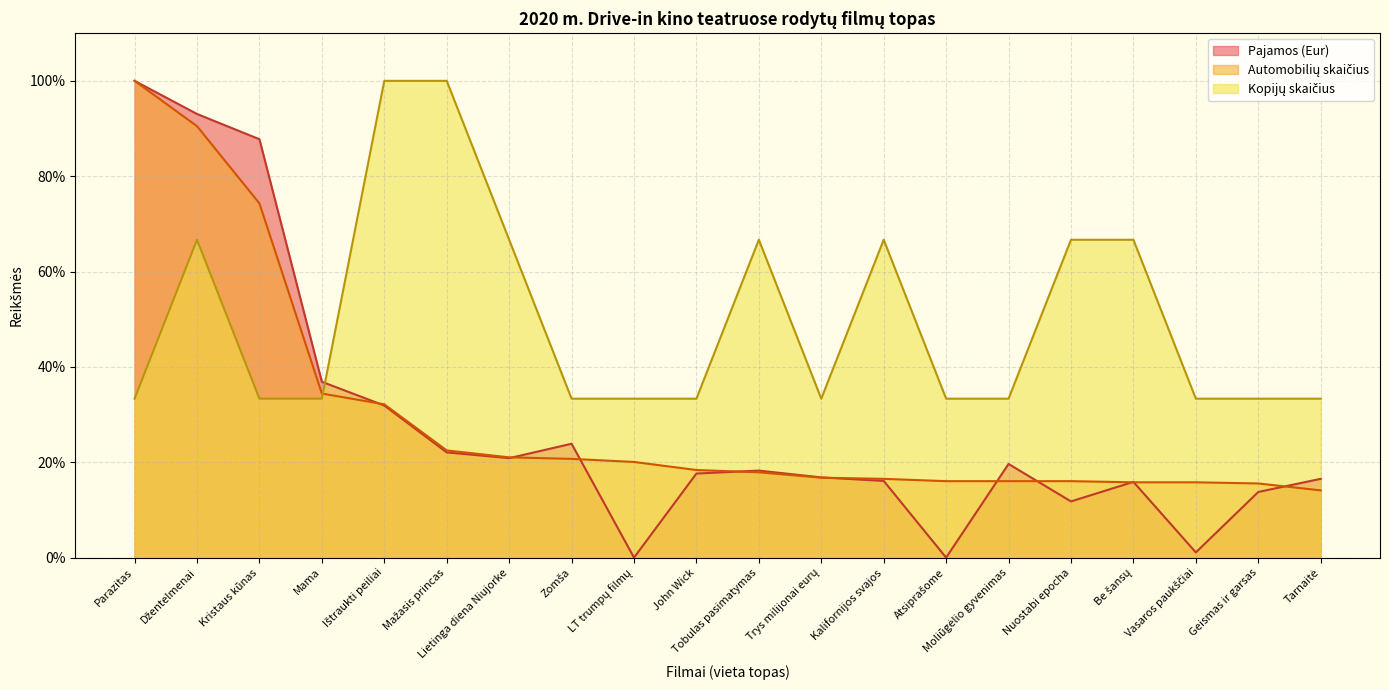

Reading left to right, extract all data points from this chart.

Pajamos (Eur): 100.0	93.1	87.8	36.9	31.9	22.1	20.9	23.9	0.0	17.6	18.2	16.8	16.1	0.0	19.6	11.8	15.9	1.1	13.8	16.5
Automobilių skaičius: 100.0	90.5	74.3	34.4	32.2	22.5	21.0	20.7	20.1	18.4	17.9	16.8	16.5	16.0	16.0	16.0	15.8	15.8	15.6	14.1
Kopijų skaičius: 33.3	66.7	33.3	33.3	100.0	100.0	66.7	33.3	33.3	33.3	66.7	33.3	66.7	33.3	33.3	66.7	66.7	33.3	33.3	33.3